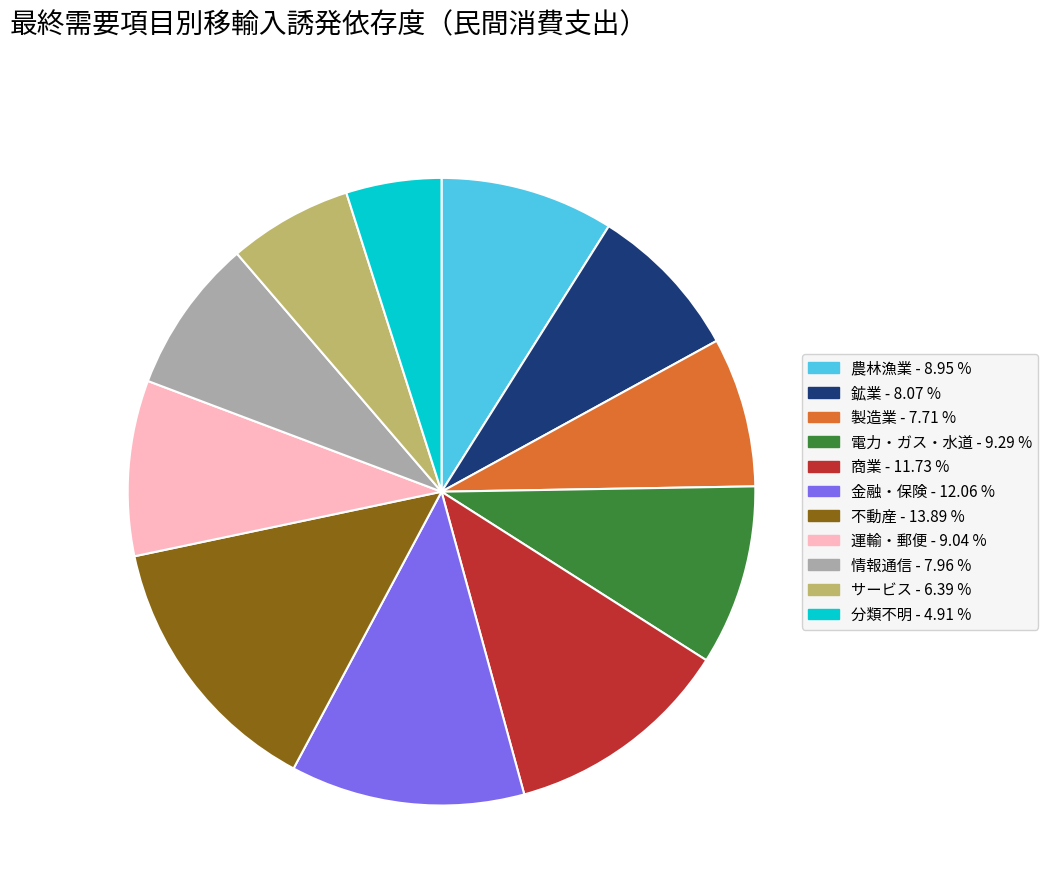

The 鉱業 slice represents 14% of the pie. True or false?

False